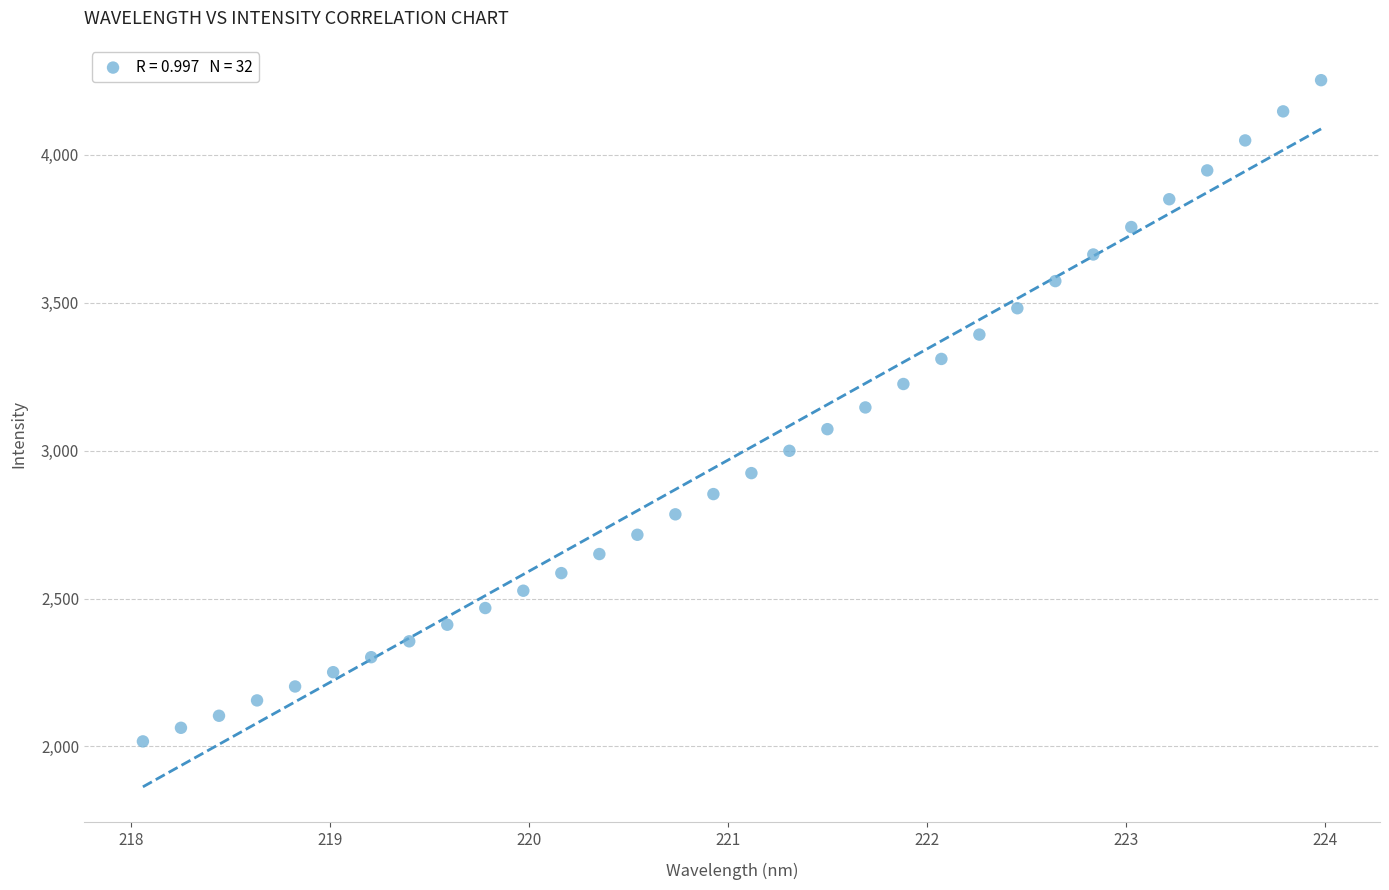

What is the range of Y values (max minus min)?

2235.3